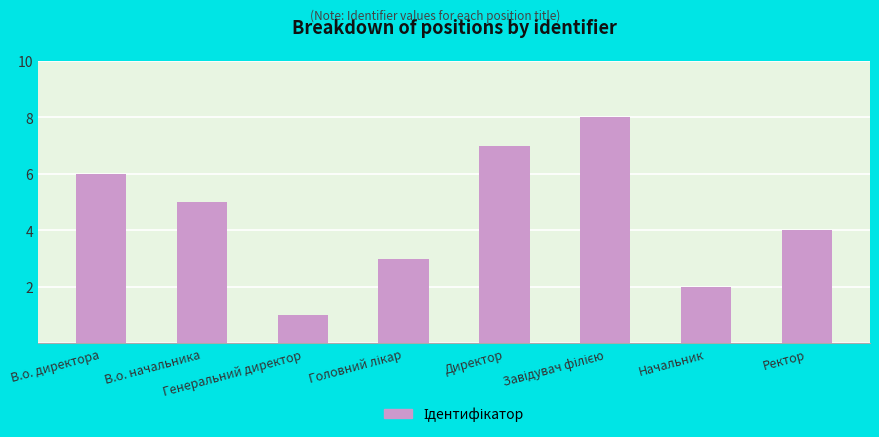

What is the sum of all values?

36